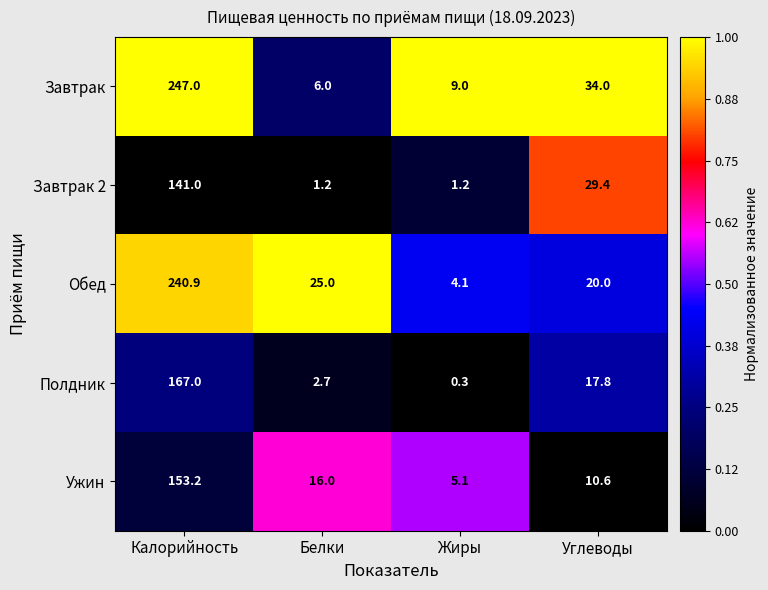

List the series in order of their peak value, lowest first.

Завтрак 2, Ужин, Полдник, Обед, Завтрак